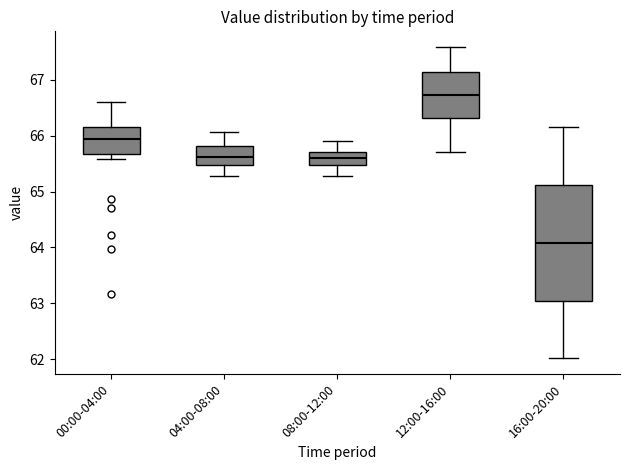

Where does the median line of the box for 16:00-20:00 sit on the y-axis? The values are not printed on the chart, so give them approximately, as read against the axis.

64.1